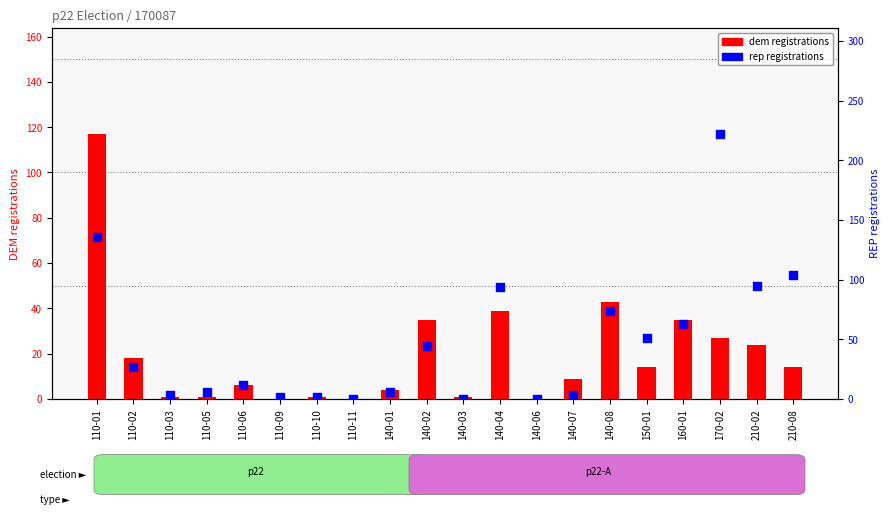

At which category is the sum across all series the highest?

110-01